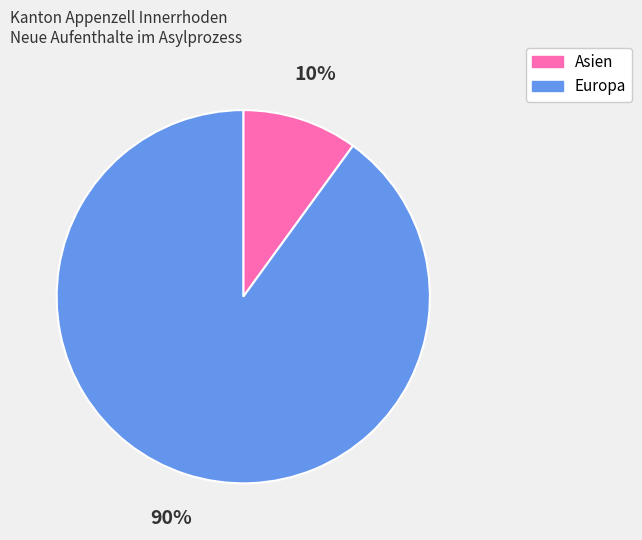

To the nearest percent, what is the combined percentage of Europa and Asien?

100%